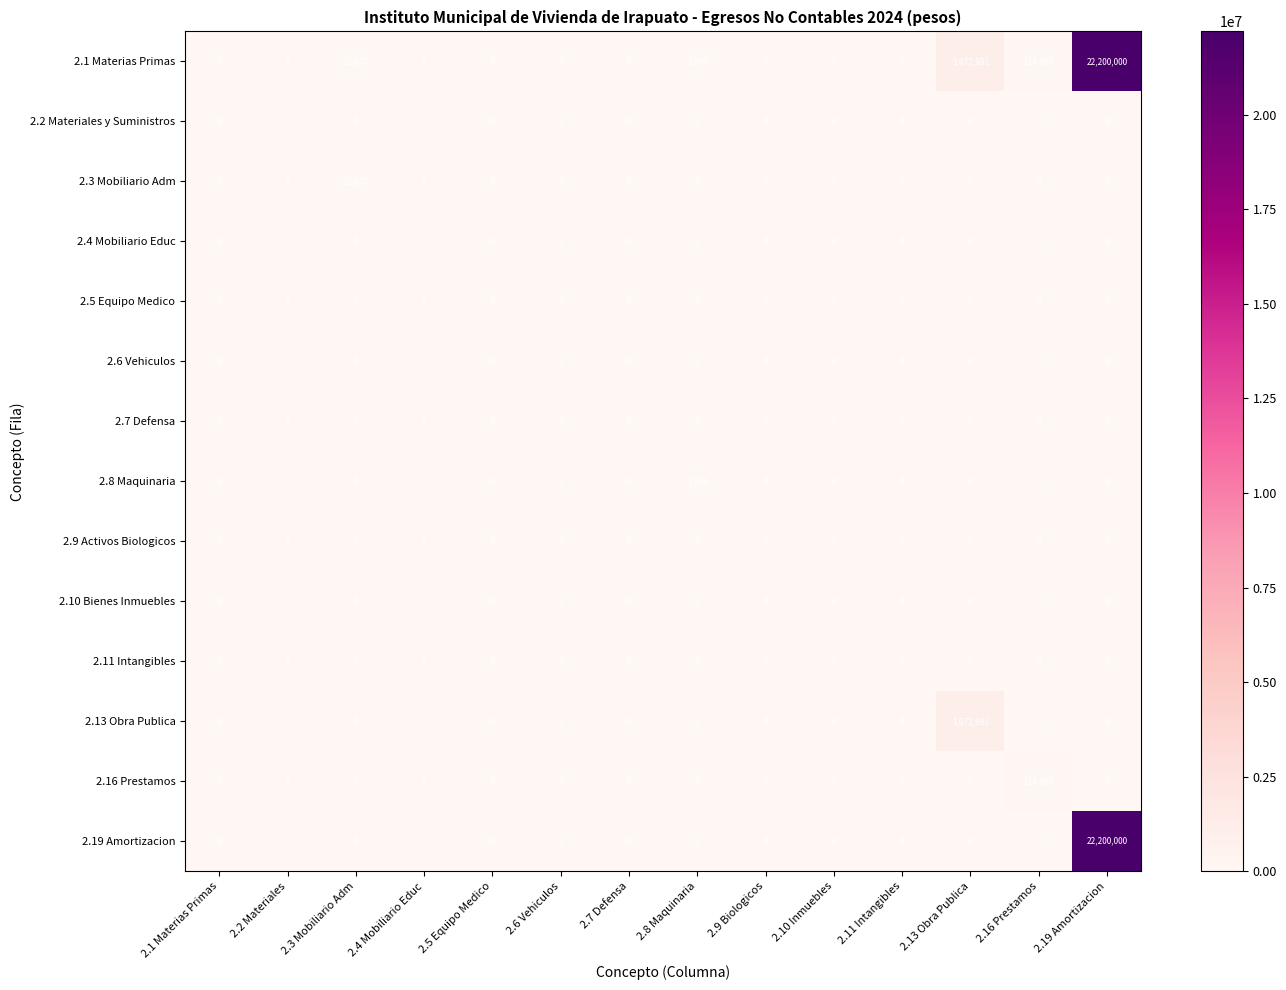

Which category has the highest value across all series?

2.19 Amortizacion